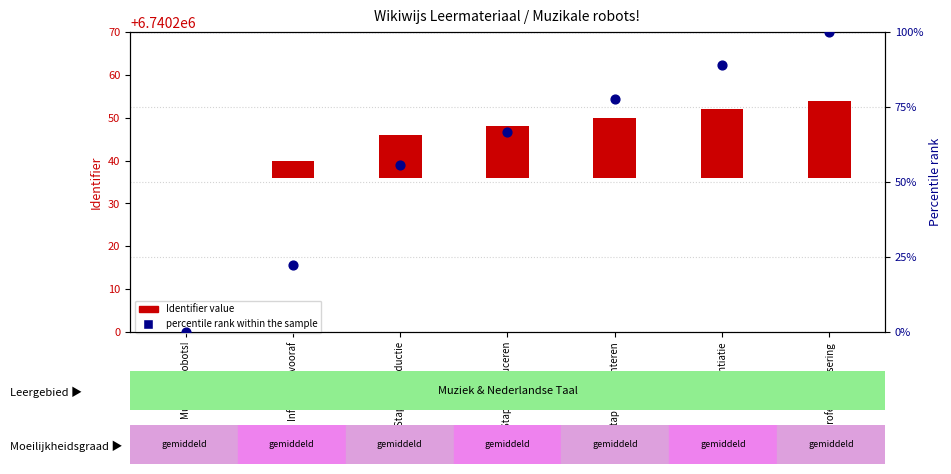

What is the total value across all series at Stap 1: Introductie?

65.6